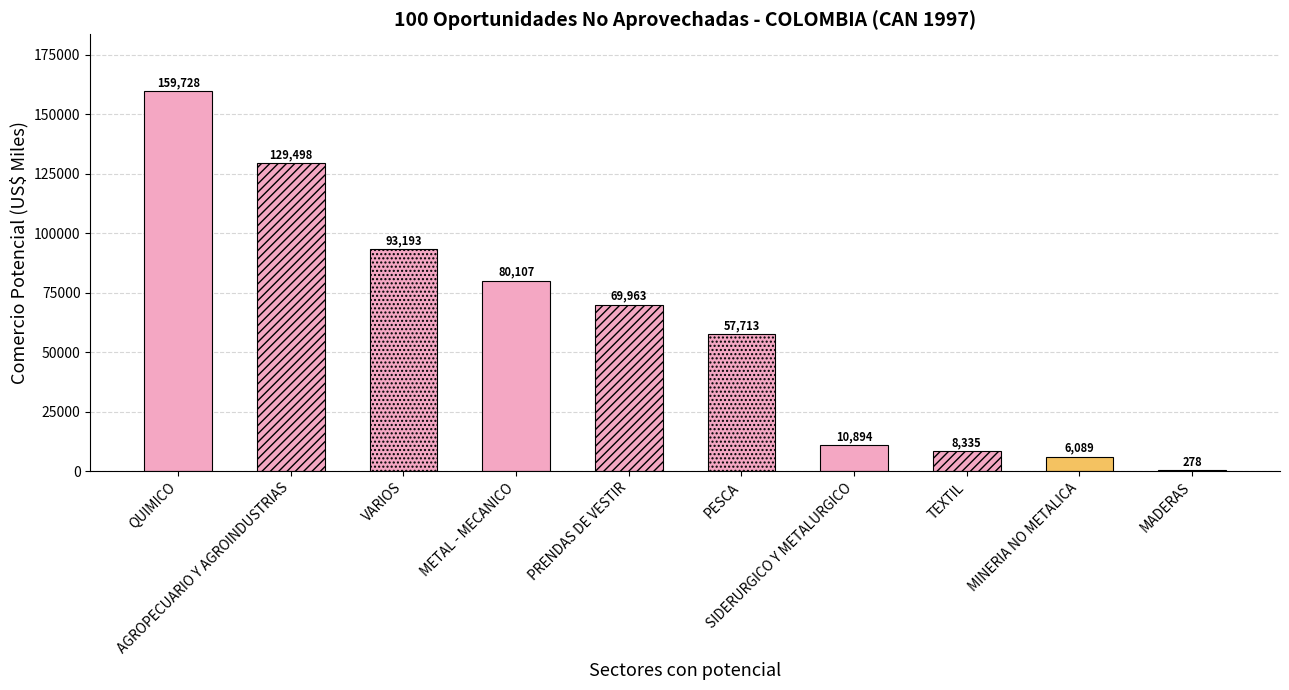

What is the greatest value displayed?

159728